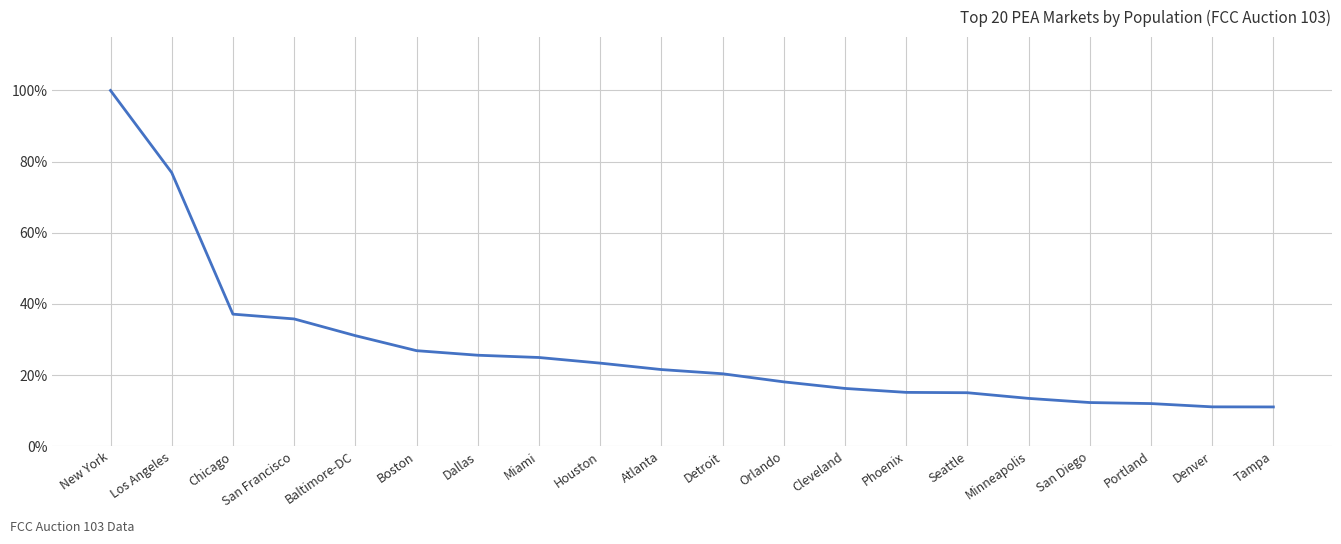

True or false: the data shows 35.8 at San Francisco.

True